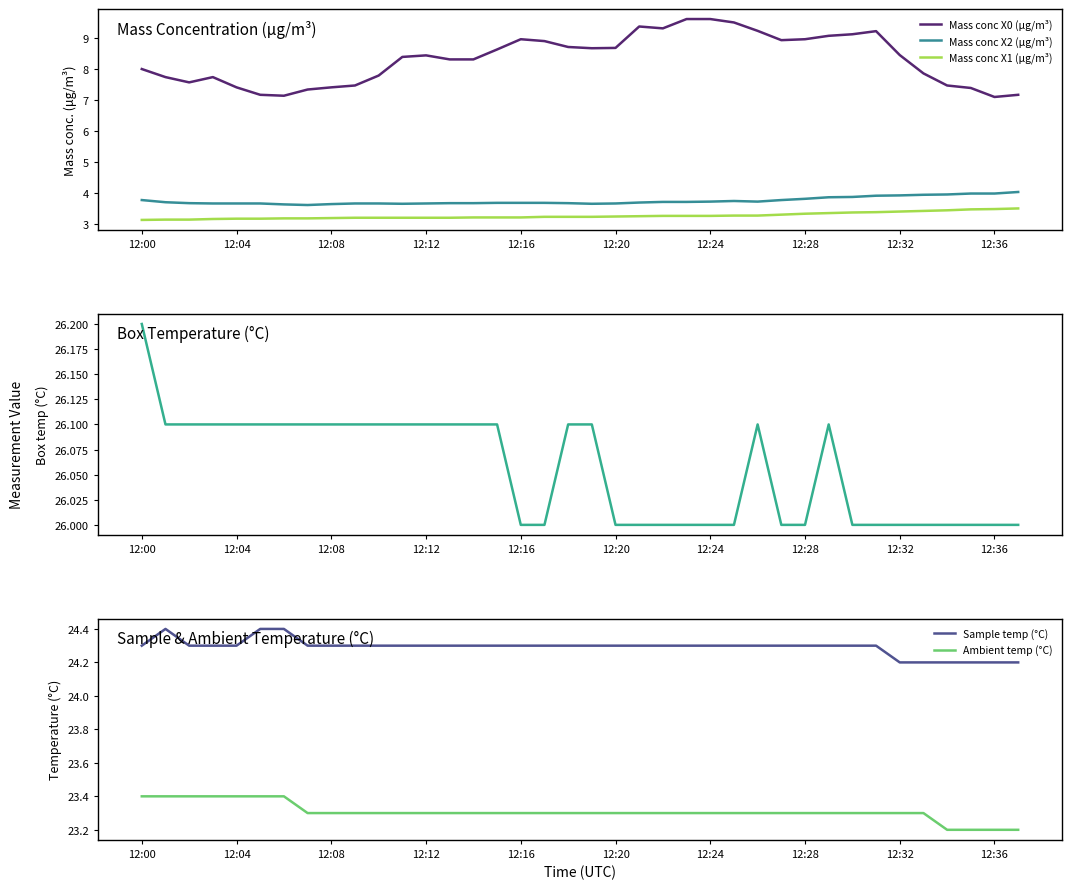

Is it true that Ambient temp (°C) equals 32.8 at 12:16?

False